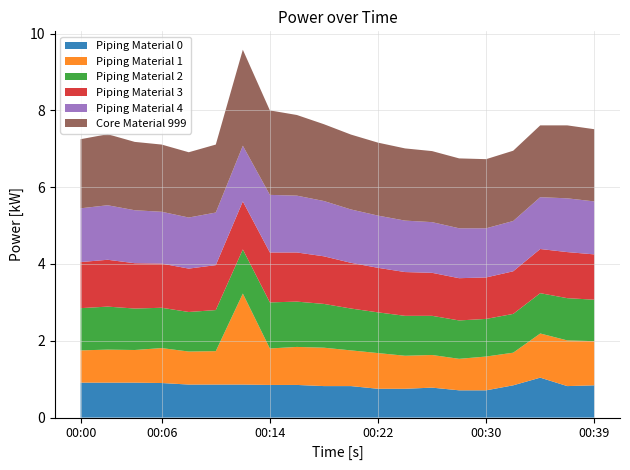

Reading left to right, extract all data points from this chart.

Piping Material 0: 0.9	0.9	0.9	0.9	0.9	0.9	0.9	0.8	0.8	0.8	0.8	0.8	0.8	0.8	0.7	0.7	0.8	1.0	0.8	0.8
Piping Material 1: 0.8	0.9	0.8	0.9	0.9	0.9	2.4	0.9	1.0	1.0	0.9	0.9	0.9	0.8	0.8	0.9	0.8	1.1	1.2	1.1
Piping Material 2: 1.1	1.1	1.1	1.1	1.0	1.1	1.1	1.2	1.2	1.1	1.1	1.1	1.0	1.0	1.0	1.0	1.0	1.1	1.1	1.1
Piping Material 3: 1.2	1.2	1.2	1.1	1.1	1.2	1.2	1.3	1.3	1.2	1.2	1.2	1.1	1.1	1.1	1.1	1.1	1.1	1.2	1.2
Piping Material 4: 1.4	1.4	1.4	1.4	1.3	1.4	1.4	1.5	1.5	1.4	1.4	1.4	1.3	1.3	1.3	1.3	1.3	1.4	1.4	1.4
Core Material 999: 1.8	1.9	1.8	1.8	1.7	1.8	2.5	2.2	2.1	2.0	1.9	1.9	1.9	1.9	1.8	1.8	1.8	1.9	1.9	1.9